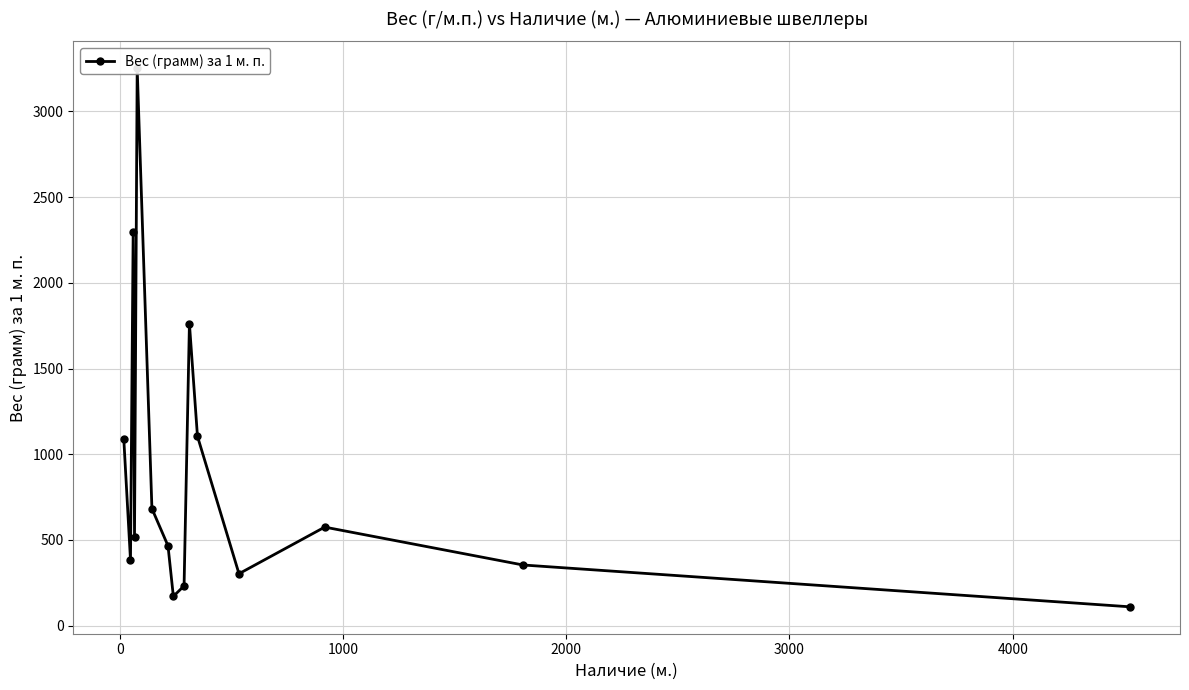

What is the smallest value displayed?

110